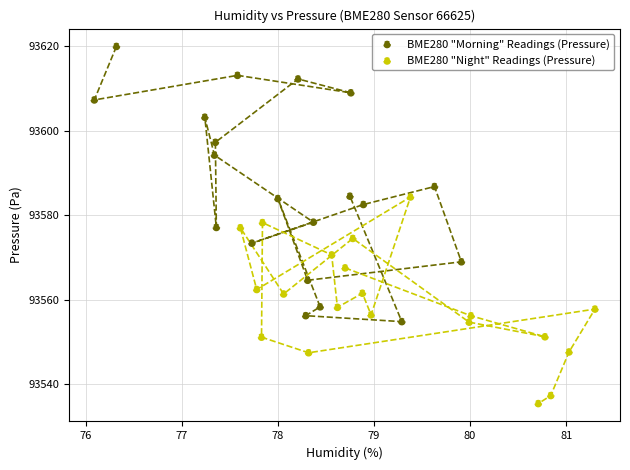

What are all the series names shown in the legend?

BME280 "Morning" Readings (Pressure), BME280 "Night" Readings (Pressure)